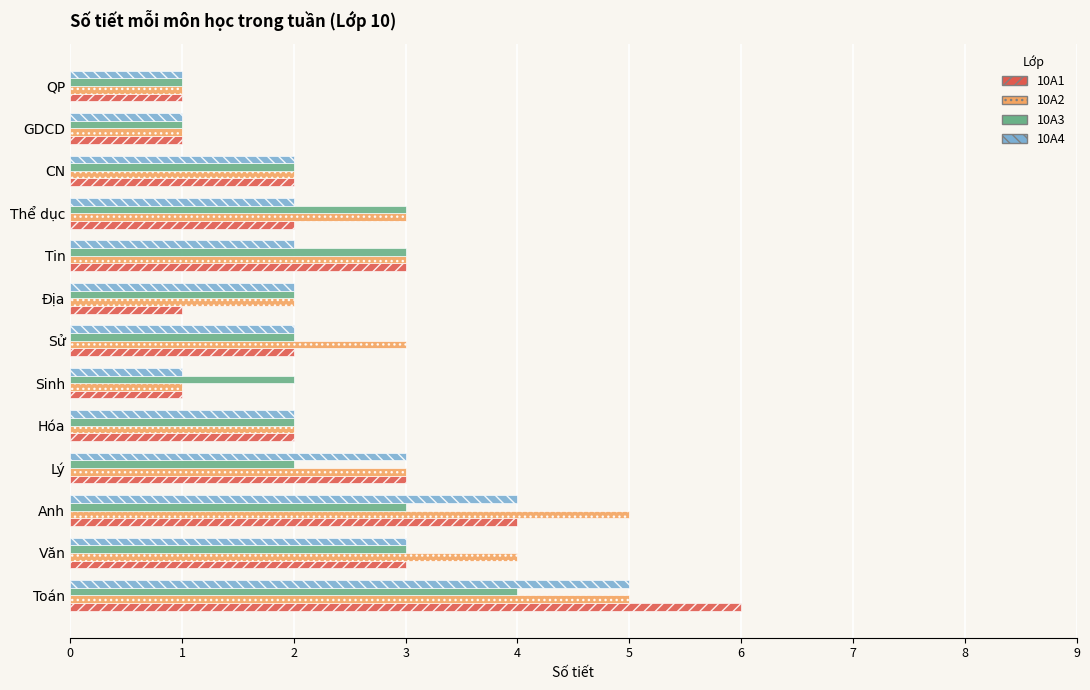

What is the greatest value displayed?

6